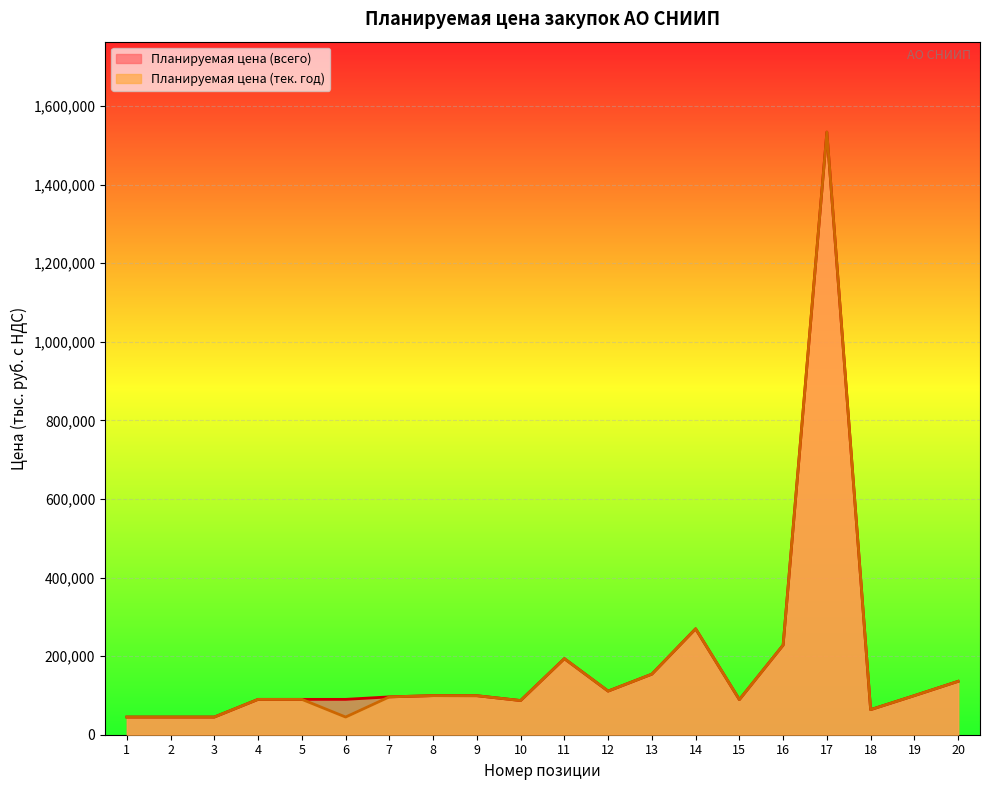

How many lines are shown in the chart?

2